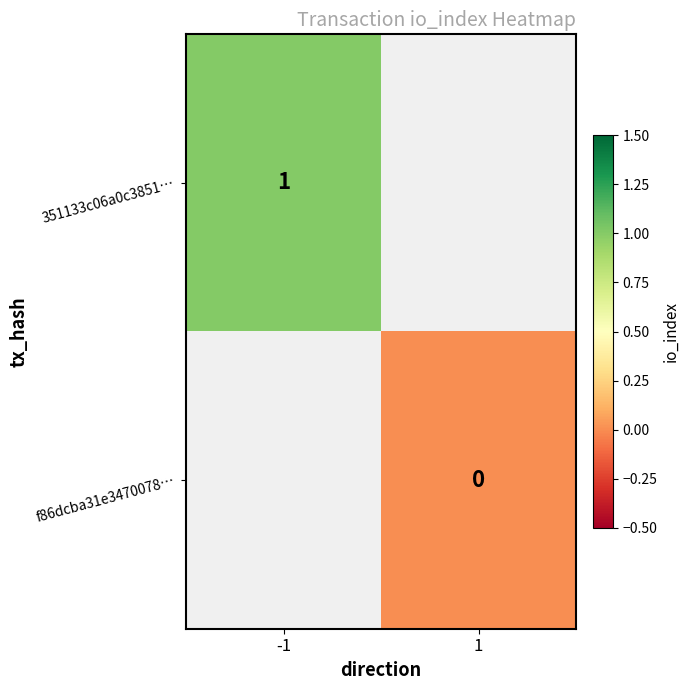

True or false: 351133c06a0c3851… has a value of 1 at -1.

True